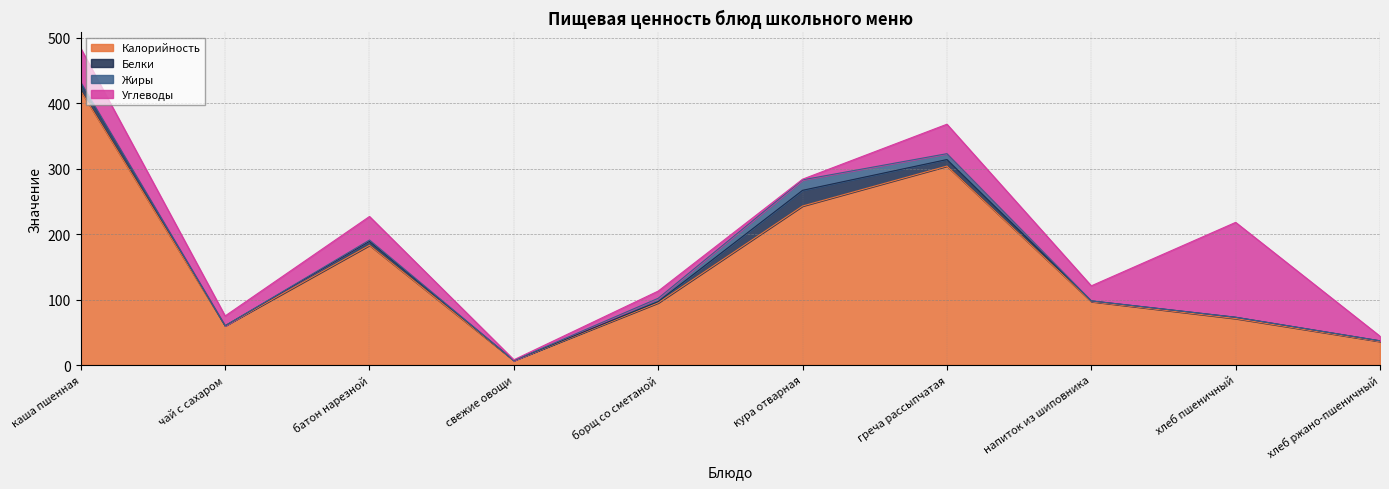

Read the Углеводы value at хлеб пшеничный.

145